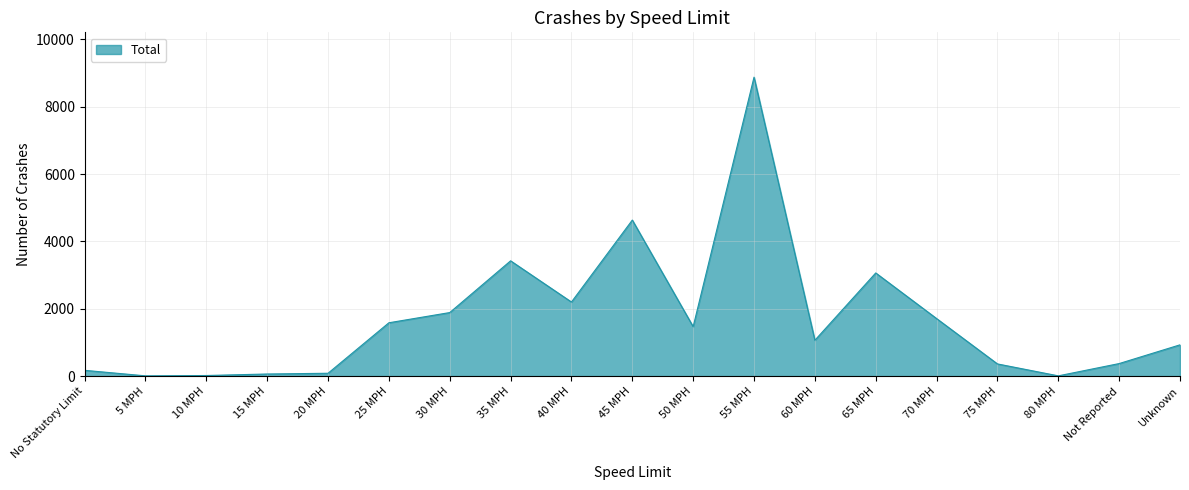

What is the change in value from 60 MPH to Not Reported?

-692